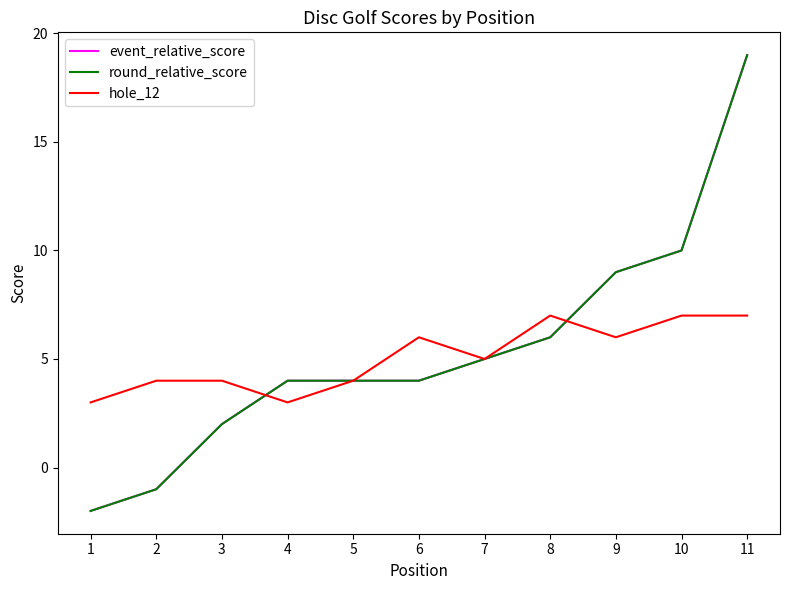

True or false: event_relative_score and round_relative_score intersect in this chart.

False